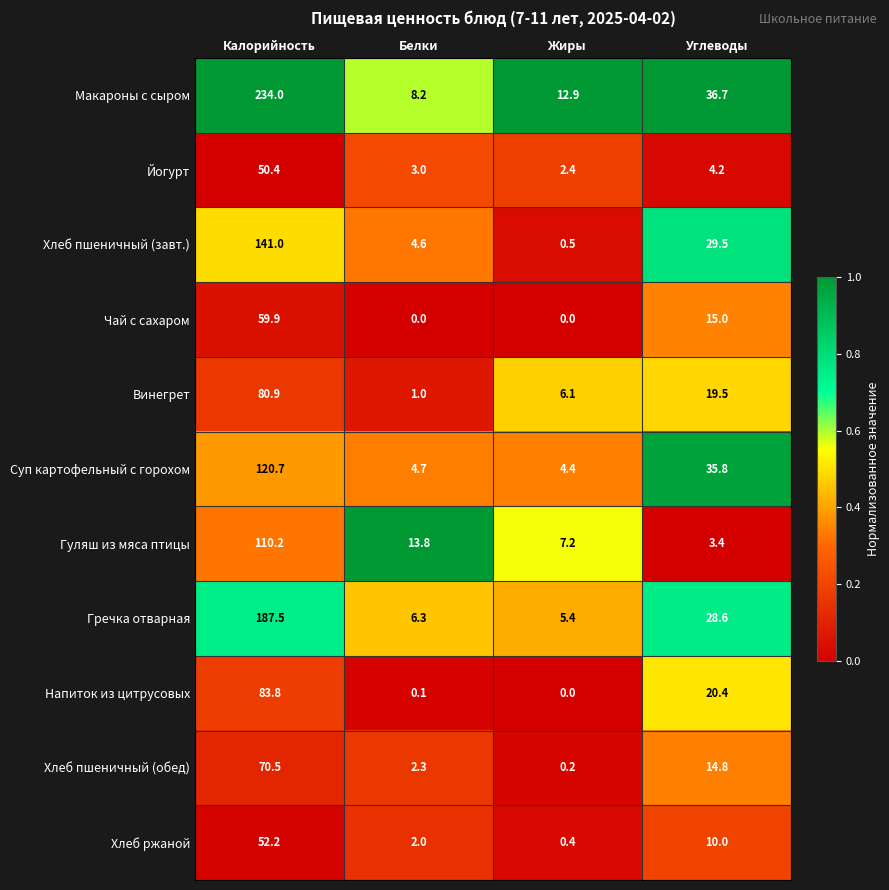

Between Калорийность and Белки, which series saw the biggest shift?

Макароны с сыром